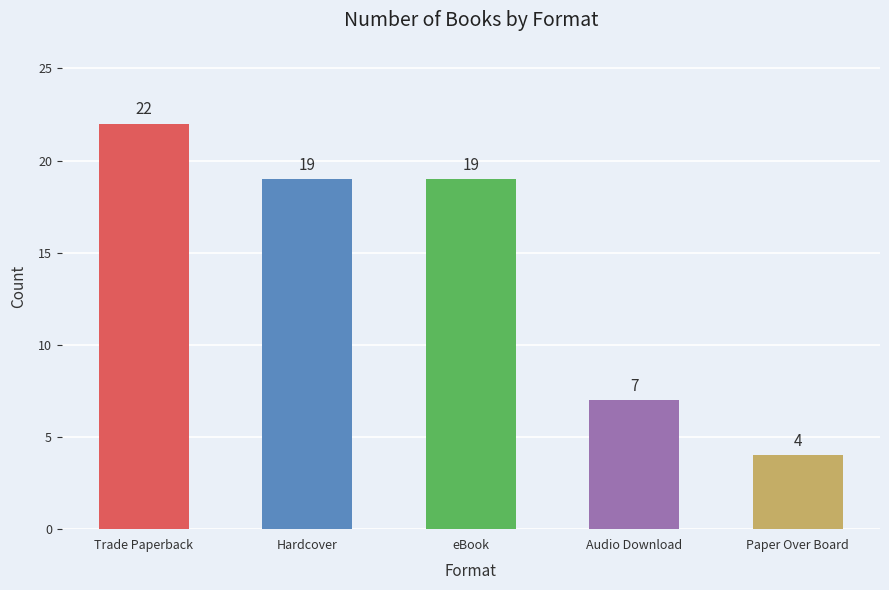

Reading left to right, list all the values displayed in this chart.

22	19	19	7	4